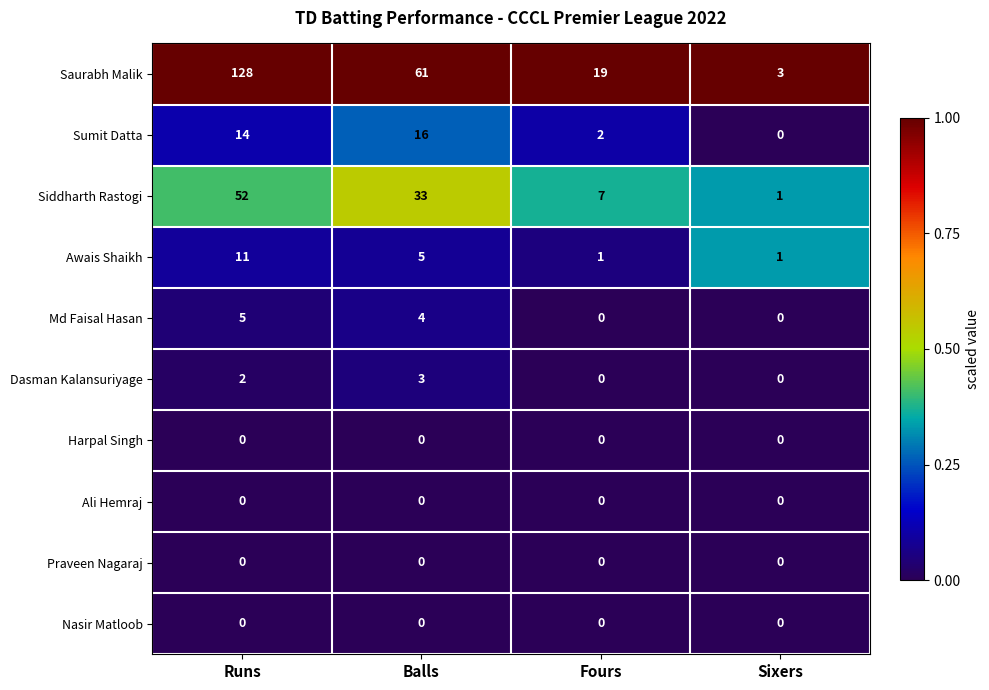

What value does the Md Faisal Hasan series have at Balls?

4